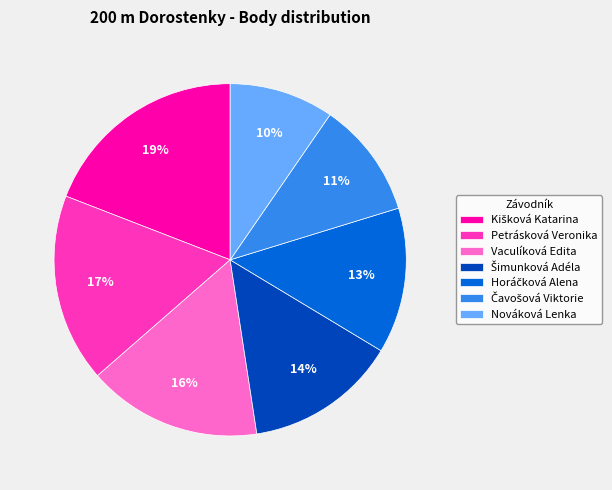

Which slice is the smallest?

Nováková Lenka